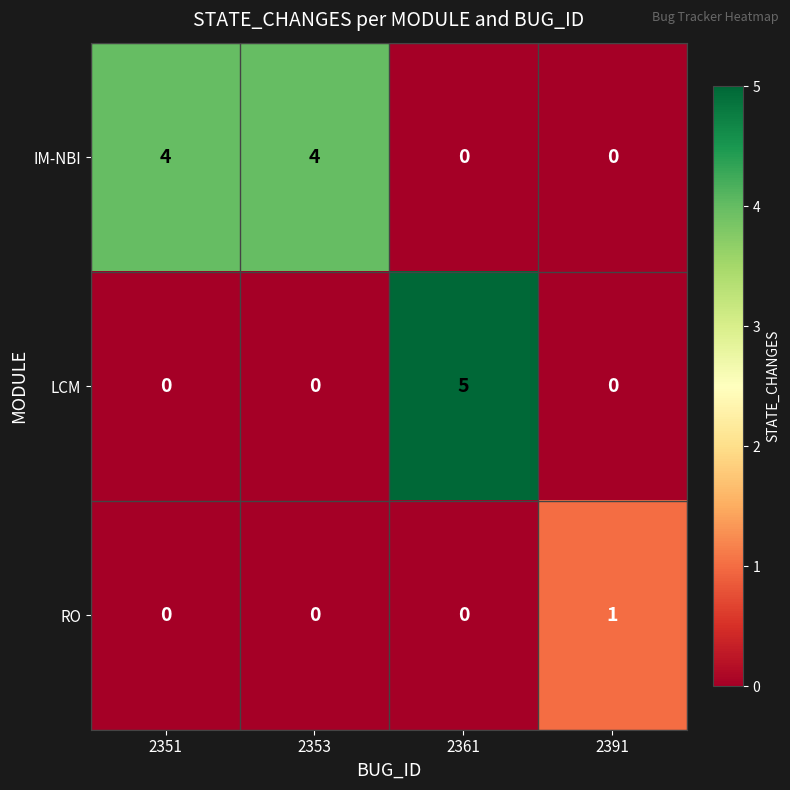

List the series in order of their overall mean, highest first.

IM-NBI, LCM, RO